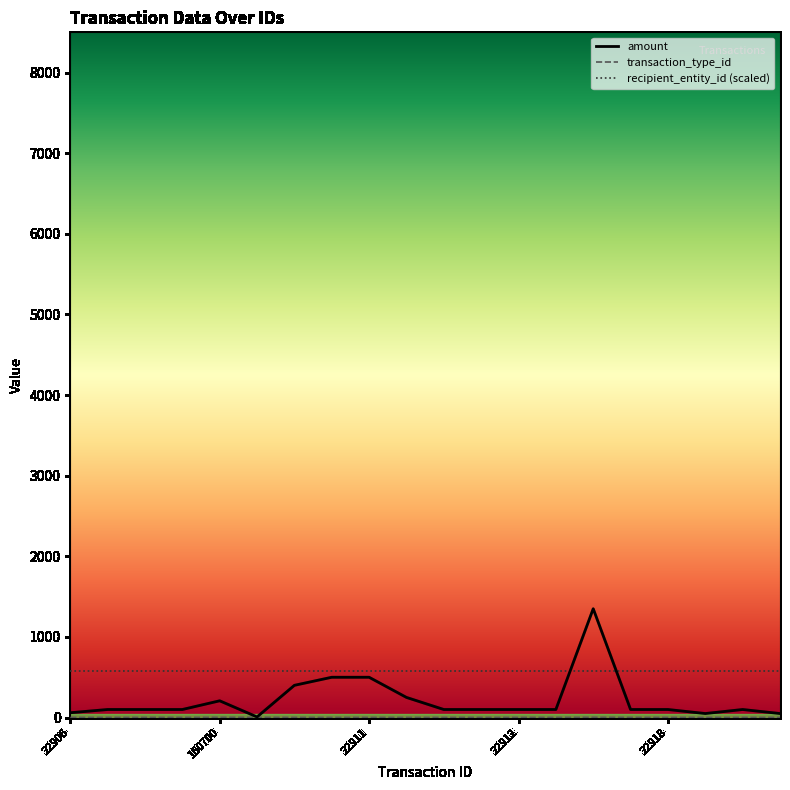

True or false: amount has more than 1 points higher than both neighbors.

True